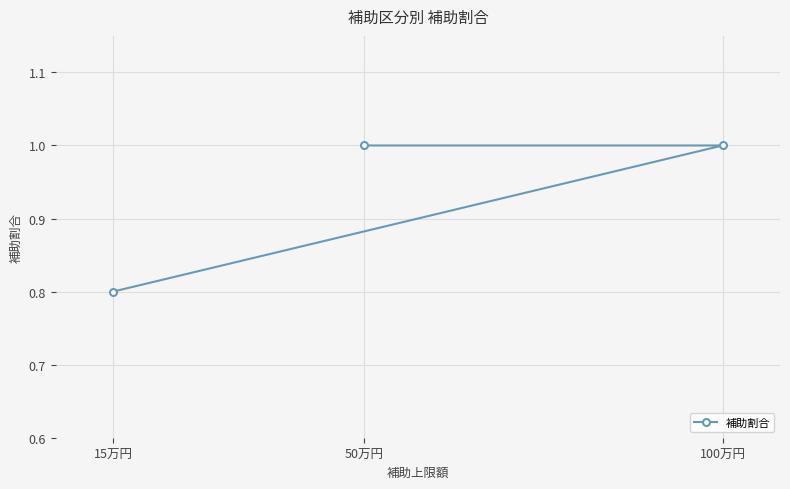

How many values are between 0 and 1?

3